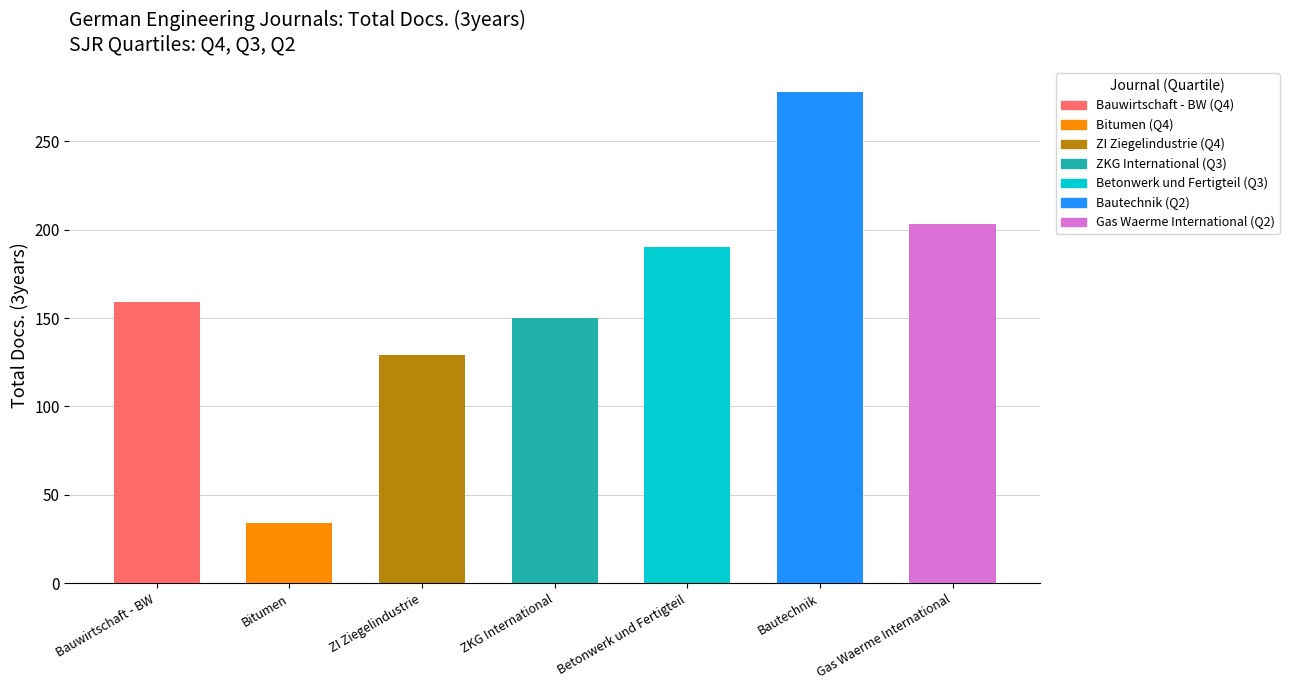

Which label corresponds to the smallest value in the chart?

Bitumen